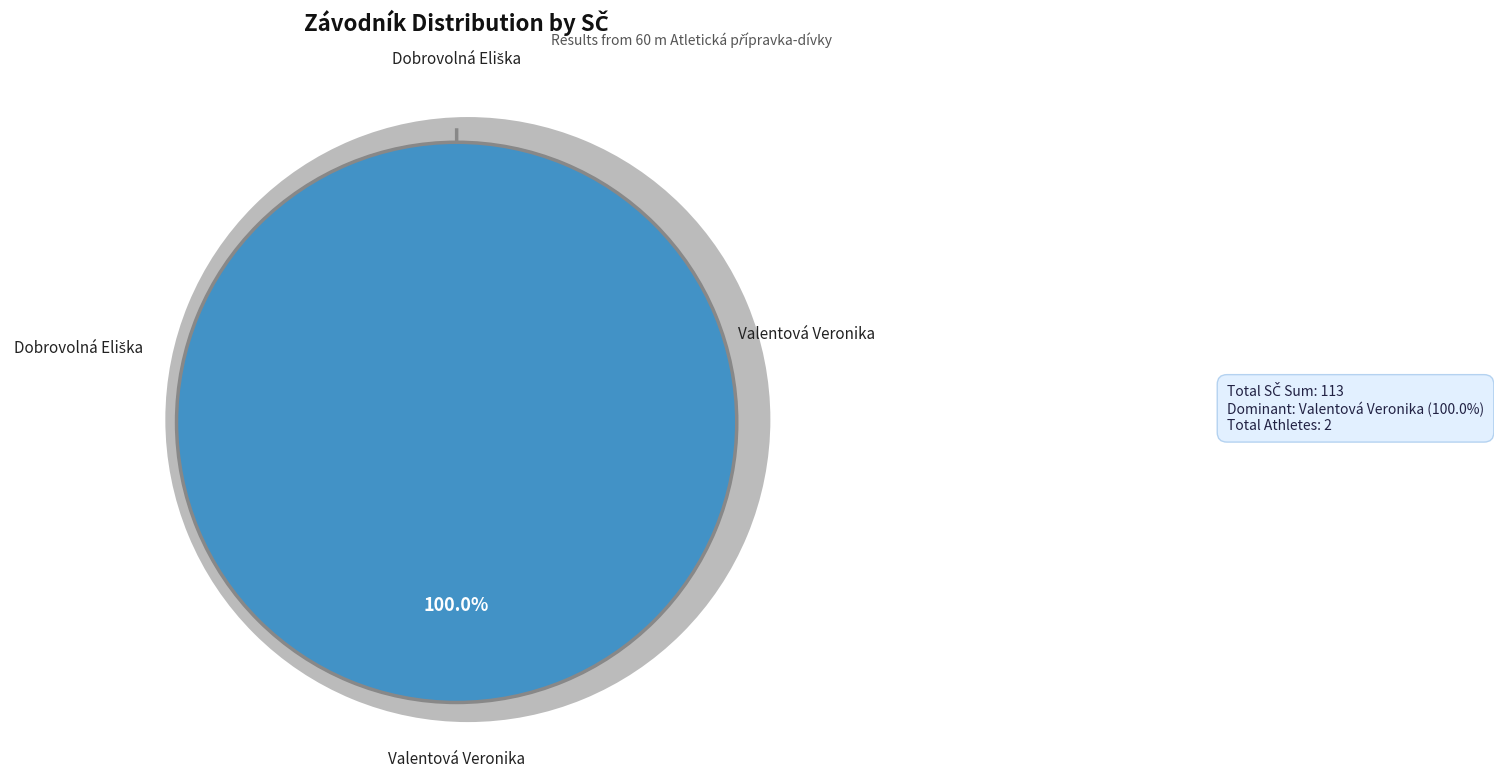

To the nearest percent, what is the average slice percentage?

50%